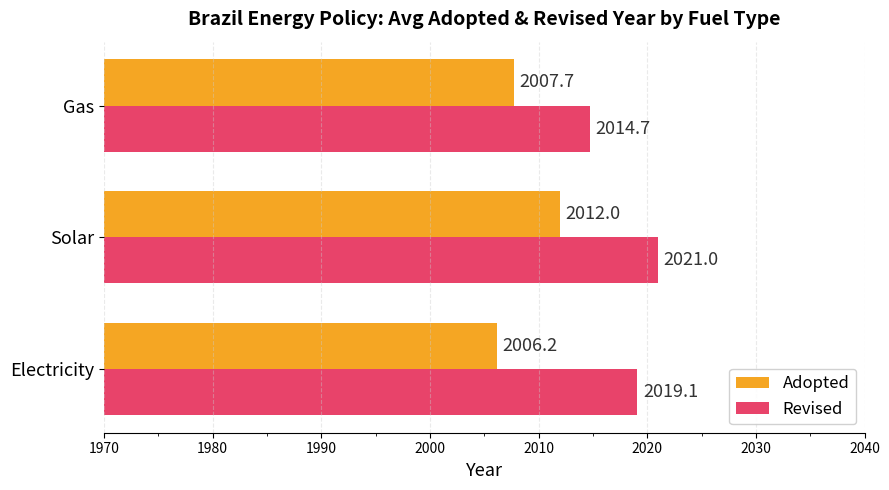

At which category is the sum across all series the highest?

Solar